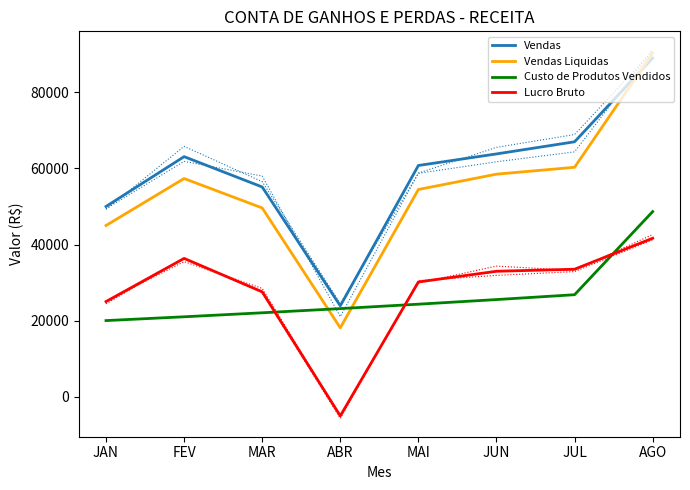

How many values in the Vendas Liquidas series are below 57348?

4